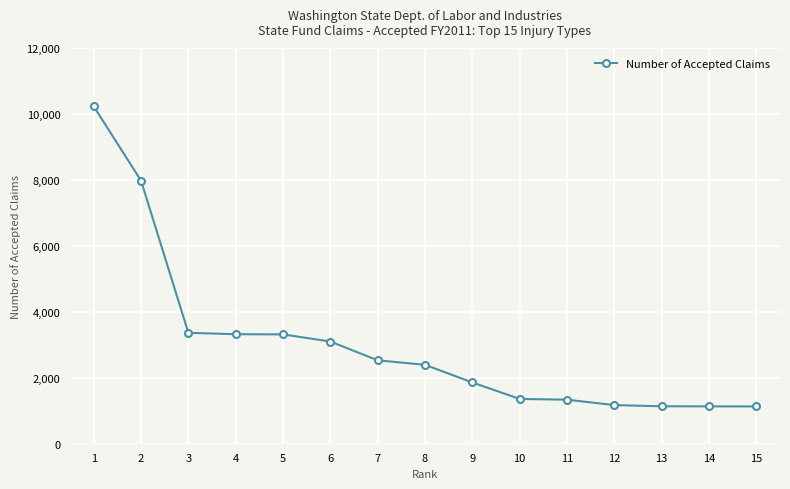

Is it true that the value at 15 is 1130?

True